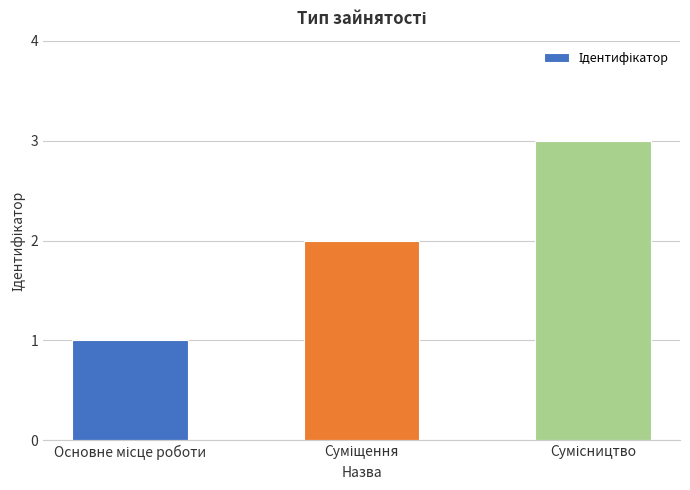

What is the sum of all values?

6